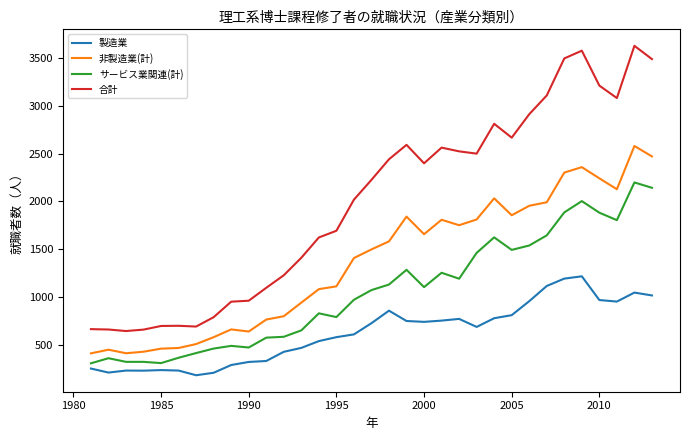

Rank the series by their maximum value, from highest to lowest.

合計, 非製造業(計), サービス業関連(計), 製造業